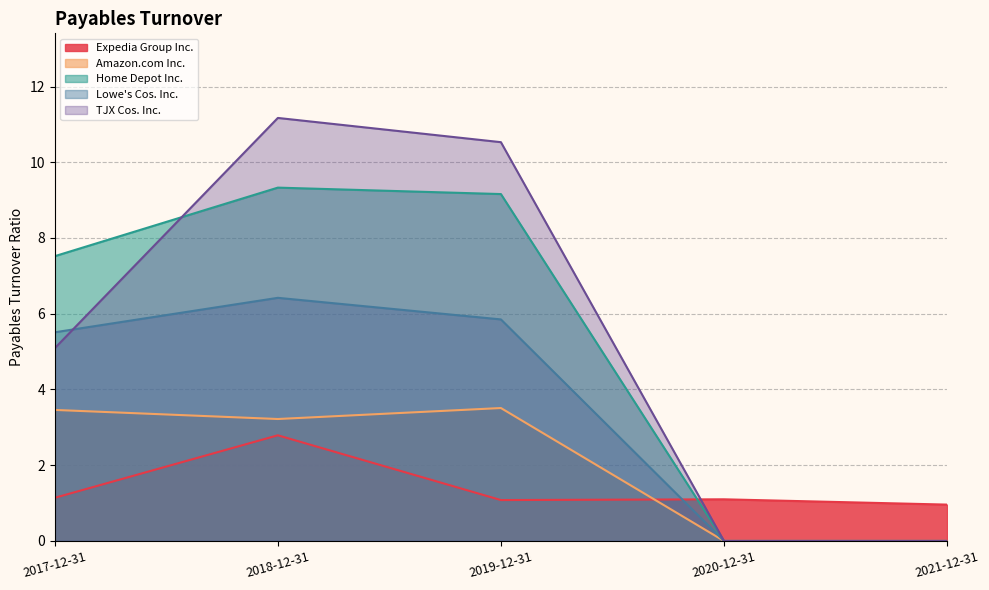

What is the value of the Home Depot Inc. point at the 2nd from the left?

9.3